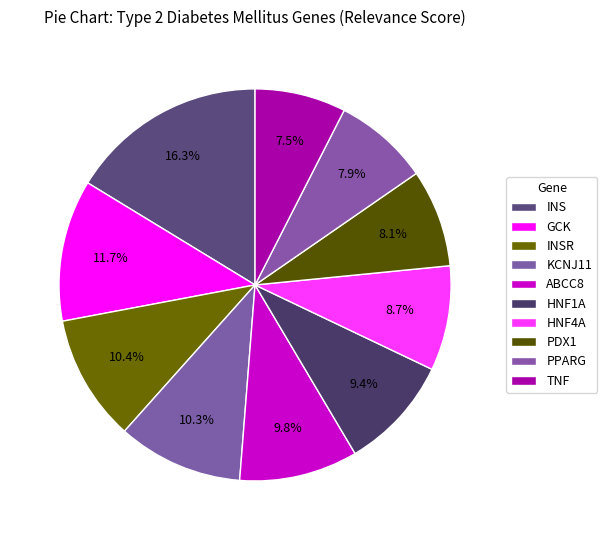

What is the smallest slice in the pie chart?

TNF